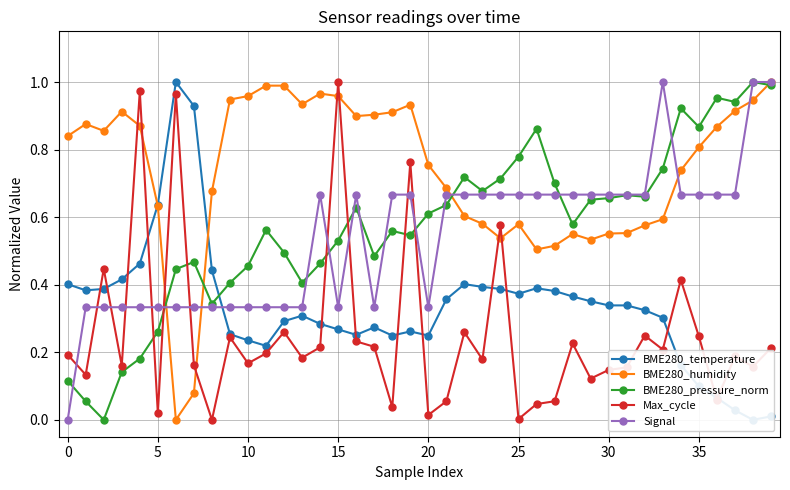

Rank the series at 27 from highest to lowest value.

BME280_pressure_norm, Signal, BME280_humidity, BME280_temperature, Max_cycle